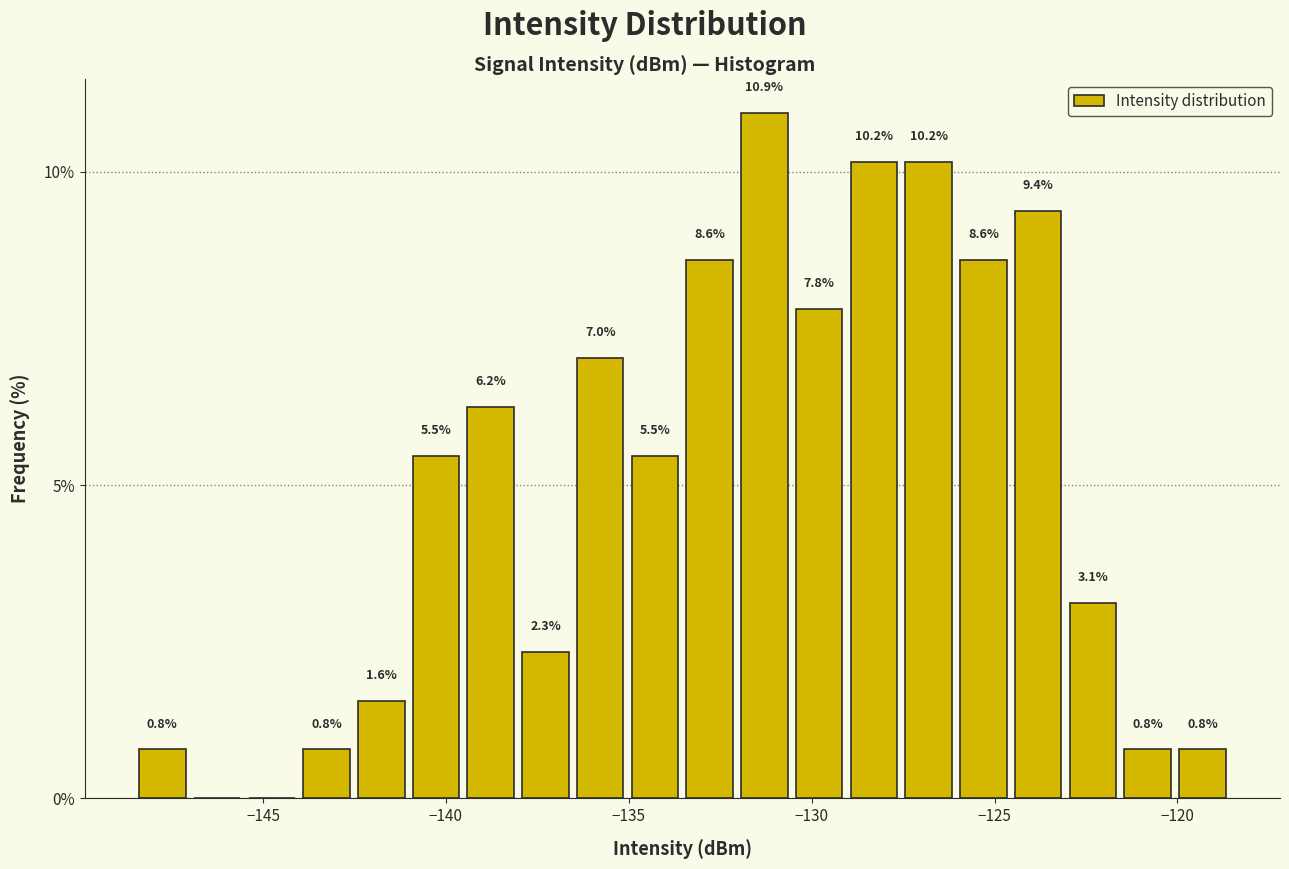

Read against the x-axis, roughly where is the centre of the tallest bar?

-131.5